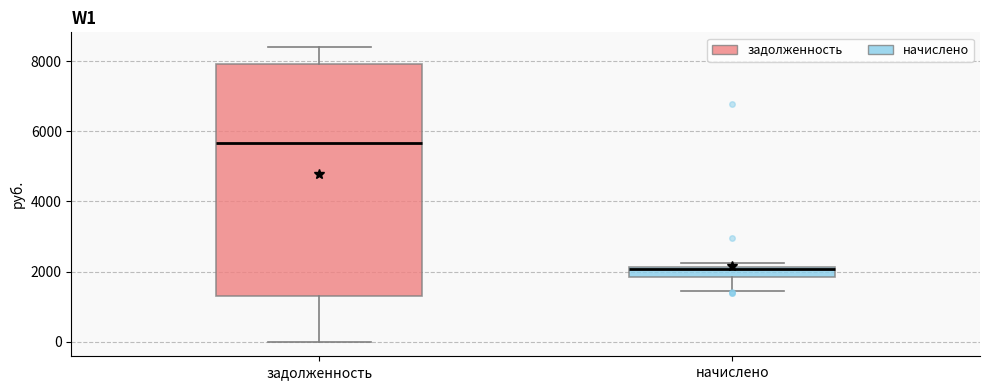

Which box is the tallest, from its lower edge to its upper edge?

задолженность